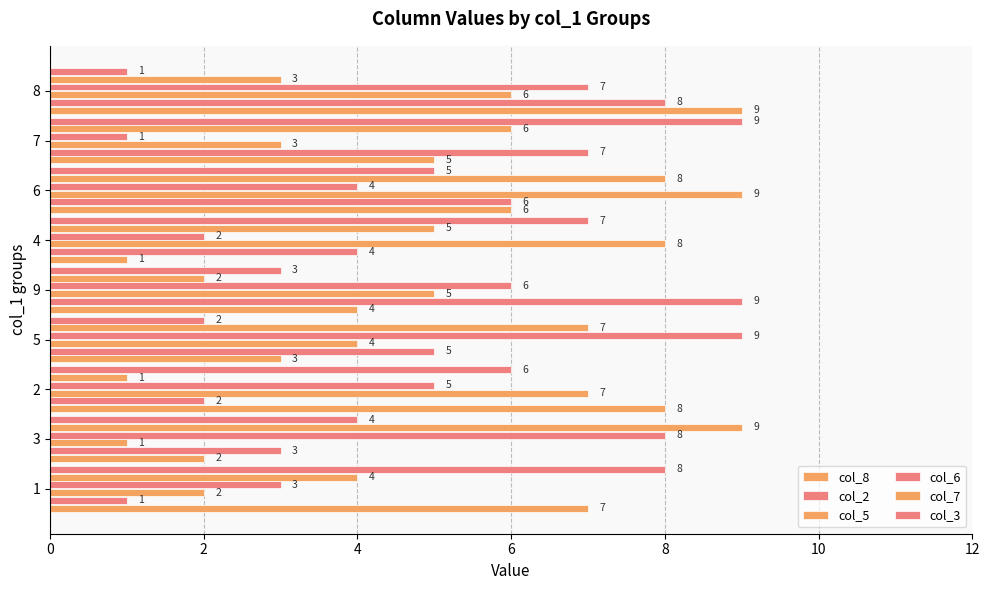

Count the number of categories in the chart.

9